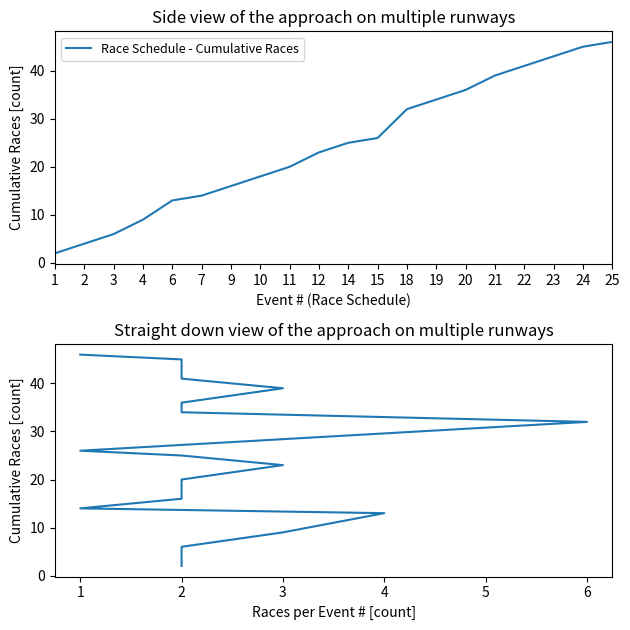

Which category has the highest value in the Race Schedule - Cumulative Races series?

25